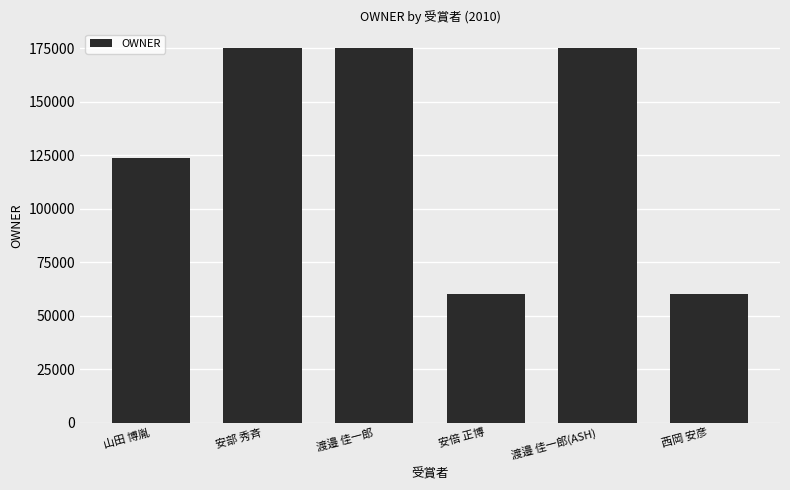

Where does the data first go above 174876?

安部 秀斉